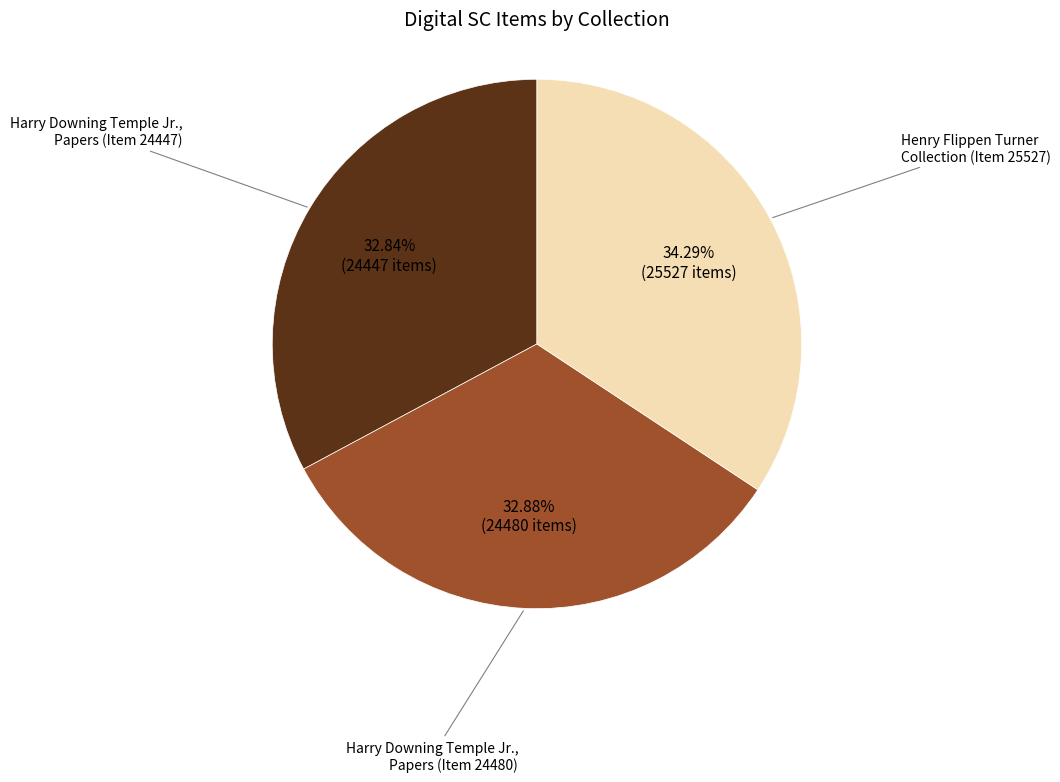

Is it true that Henry Flippen Turner Collection (Item 25527) is 45% of the pie?

False